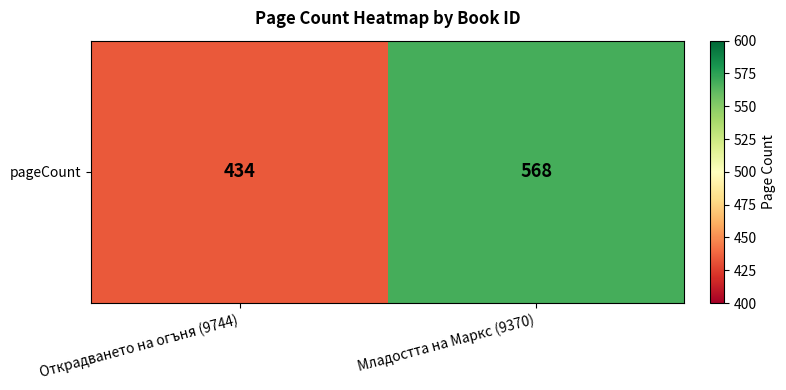

List the labels in order of value, largest first.

Младостта на Маркс (9370), Открадването на огъня (9744)